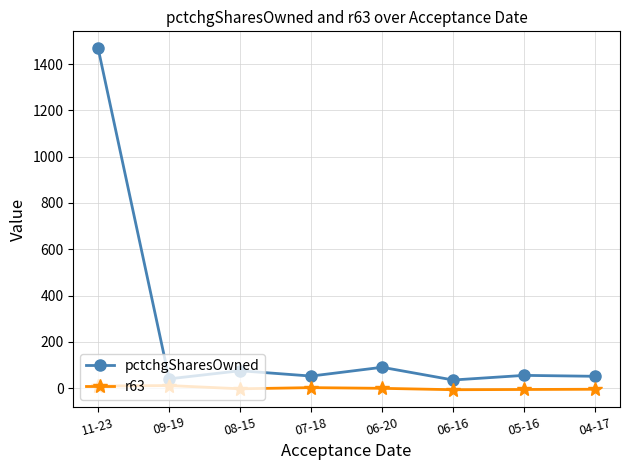

List the series in order of their peak value, highest first.

pctchgSharesOwned, r63